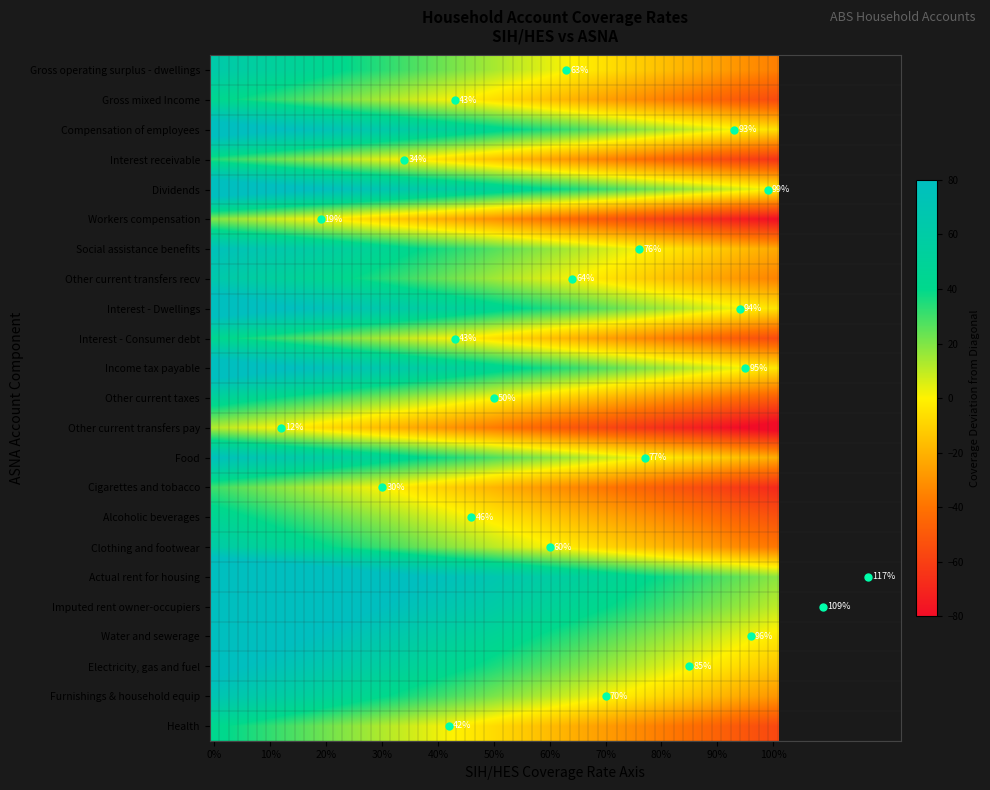

True or false: Furnishings & household equip has a value of 28 at 0.

False